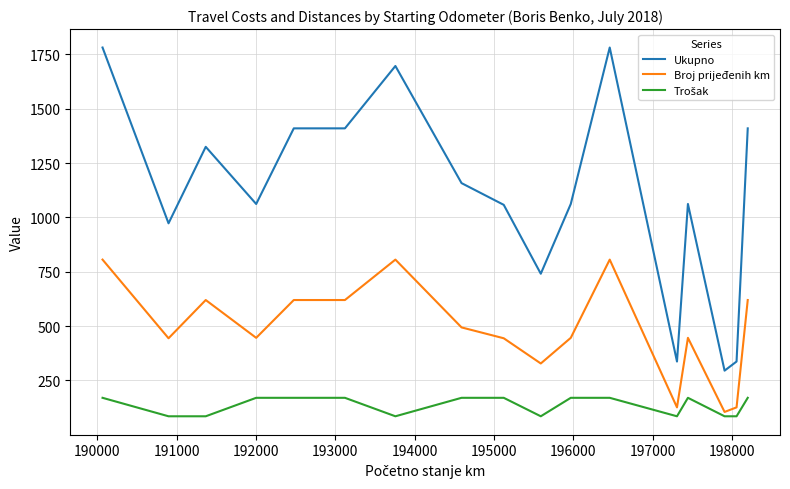

What is the maximum value shown in the chart?

1782